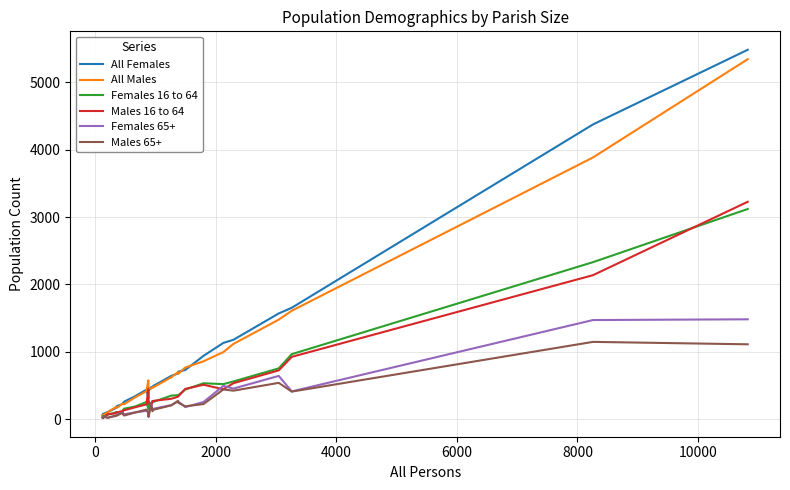

Which series has the widest spread of values?

All Females